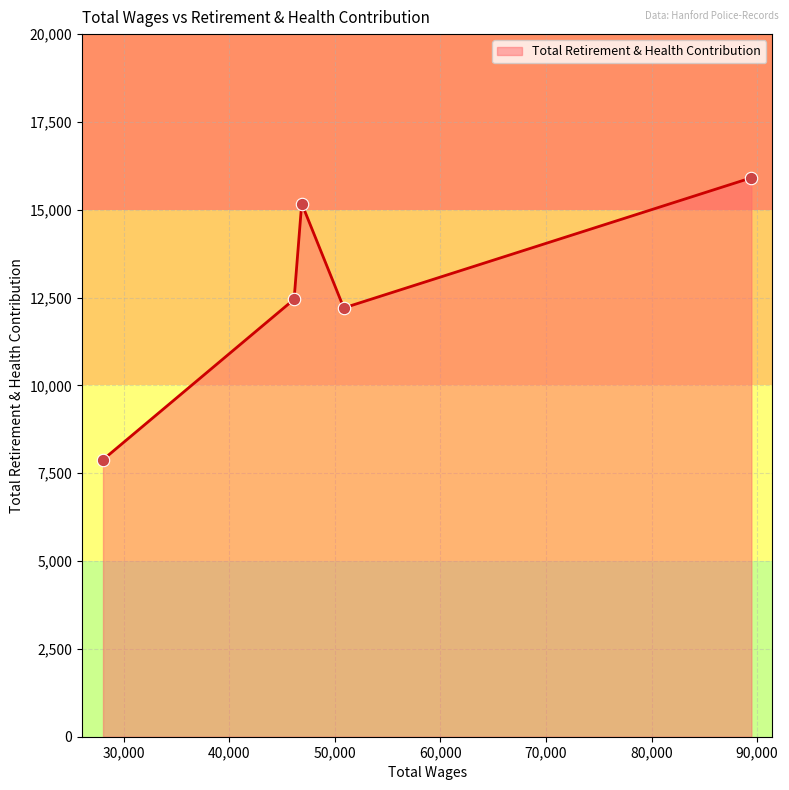

What is the sum of all values?

63631